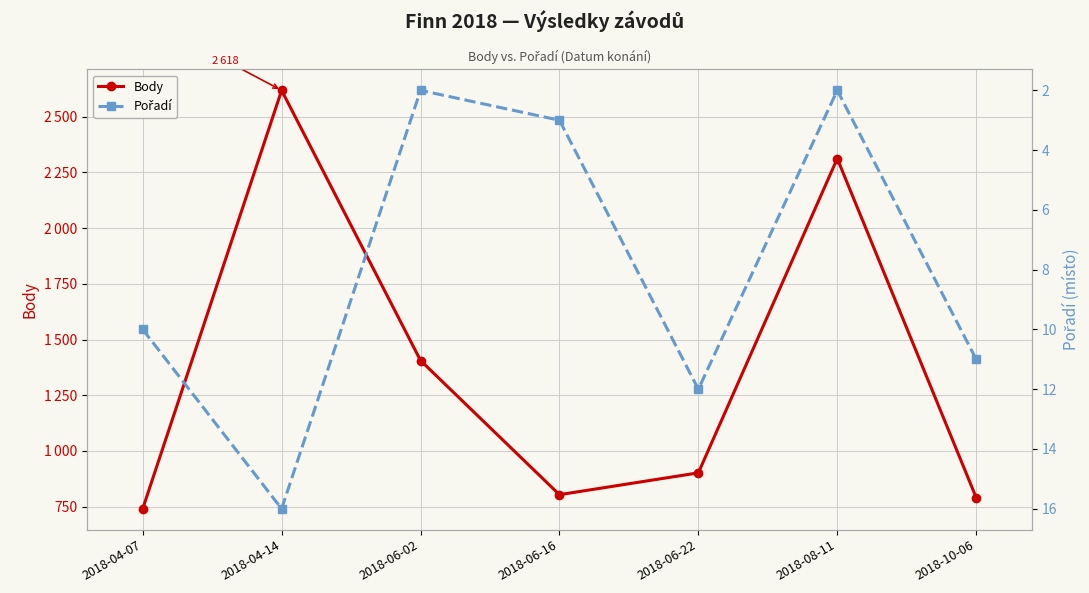

What is the maximum value shown in the chart?

2618